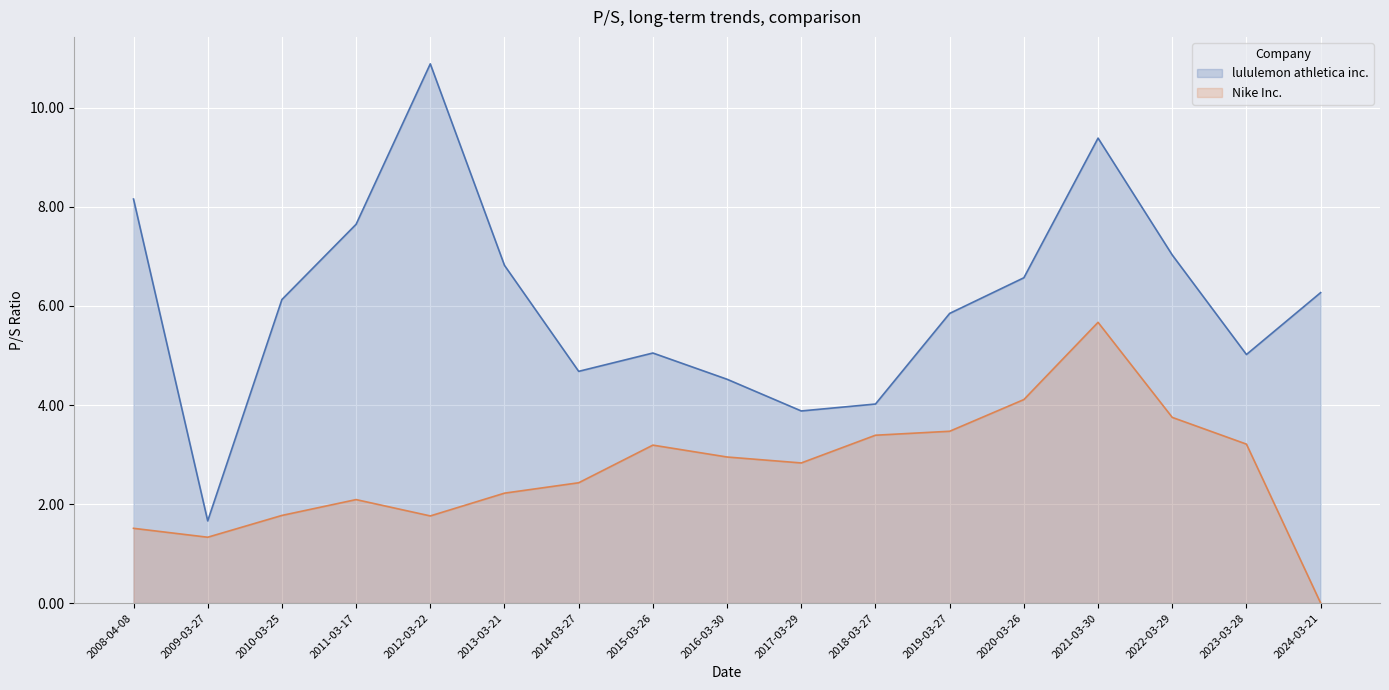

List the labels in order of Nike Inc. value, largest first.

2021-03-30, 2020-03-26, 2022-03-29, 2019-03-27, 2018-03-27, 2023-03-28, 2015-03-26, 2016-03-30, 2017-03-29, 2014-03-27, 2013-03-21, 2011-03-17, 2010-03-25, 2012-03-22, 2008-04-08, 2009-03-27, 2024-03-21